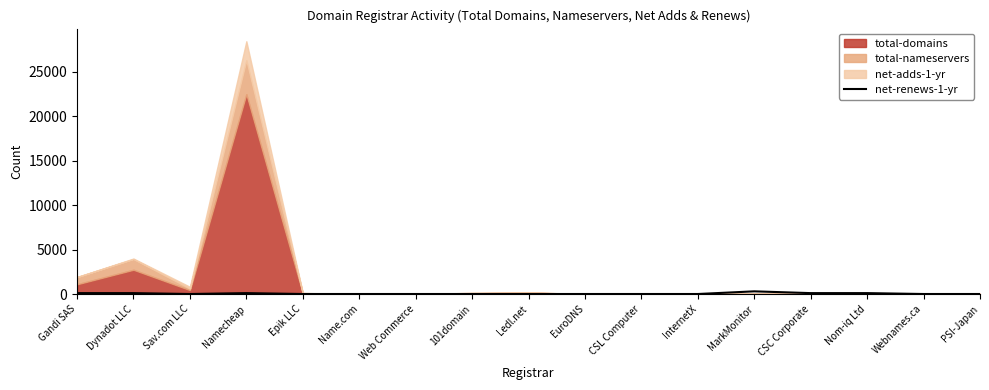

The chart shows a value of 0 at Web Commerce. True or false?

True